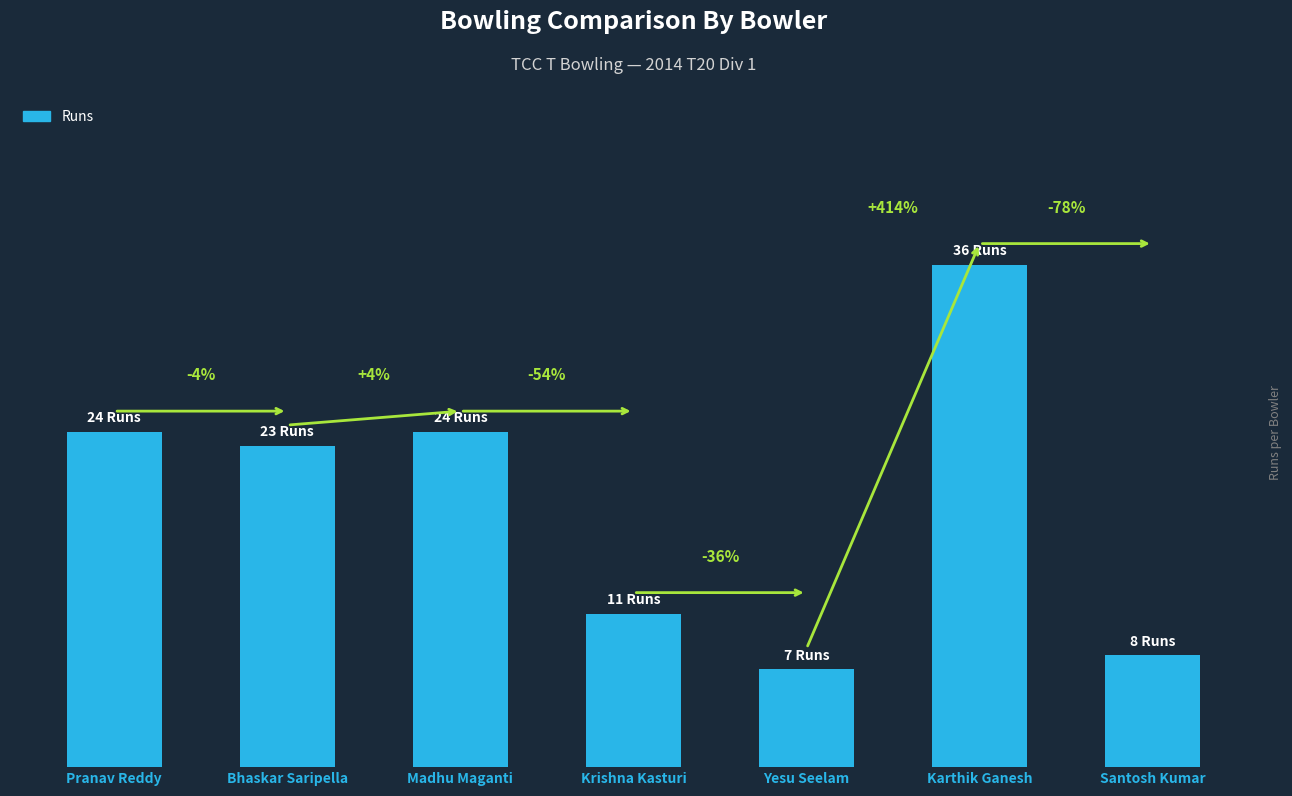

Rank the categories by value from lowest to highest.

Yesu Seelam, Santosh Kumar, Krishna Kasturi, Bhaskar Saripella, Pranav Reddy, Madhu Maganti, Karthik Ganesh